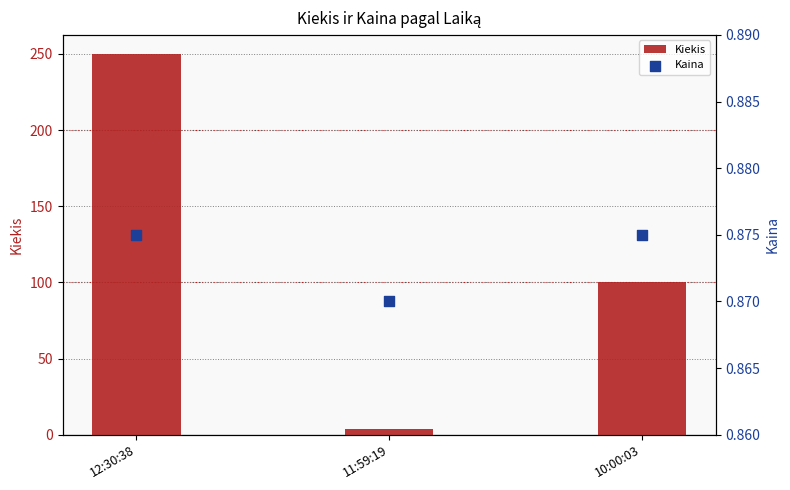

Which series has the largest total across all categories?

Kiekis